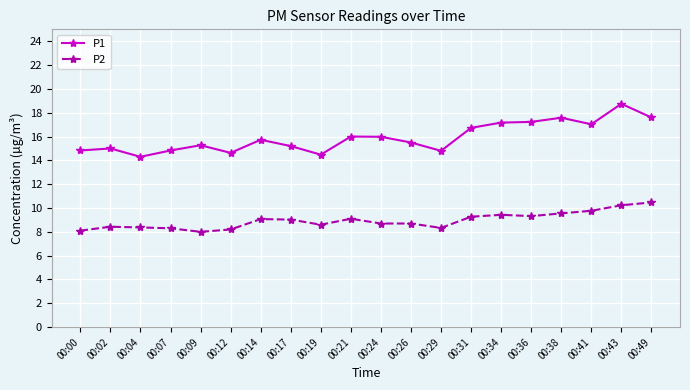

Where is the first local minimum for P1?

00:04